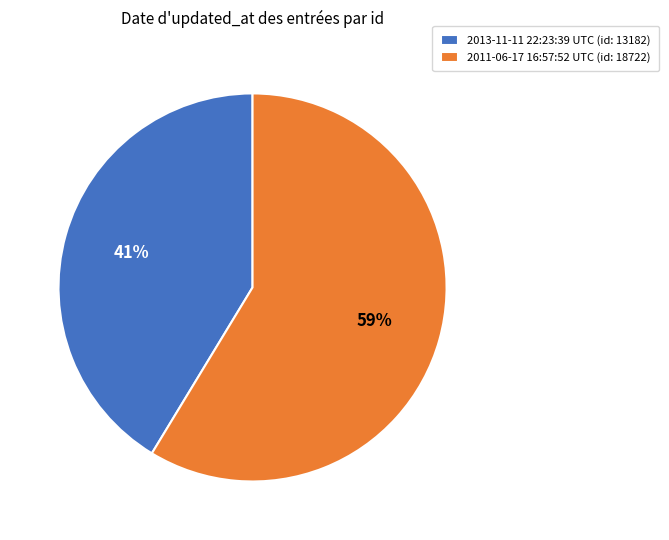

Do 2011-06-17 16:57:52 UTC and 2013-11-11 22:23:39 UTC together represent more than half of the pie?

Yes